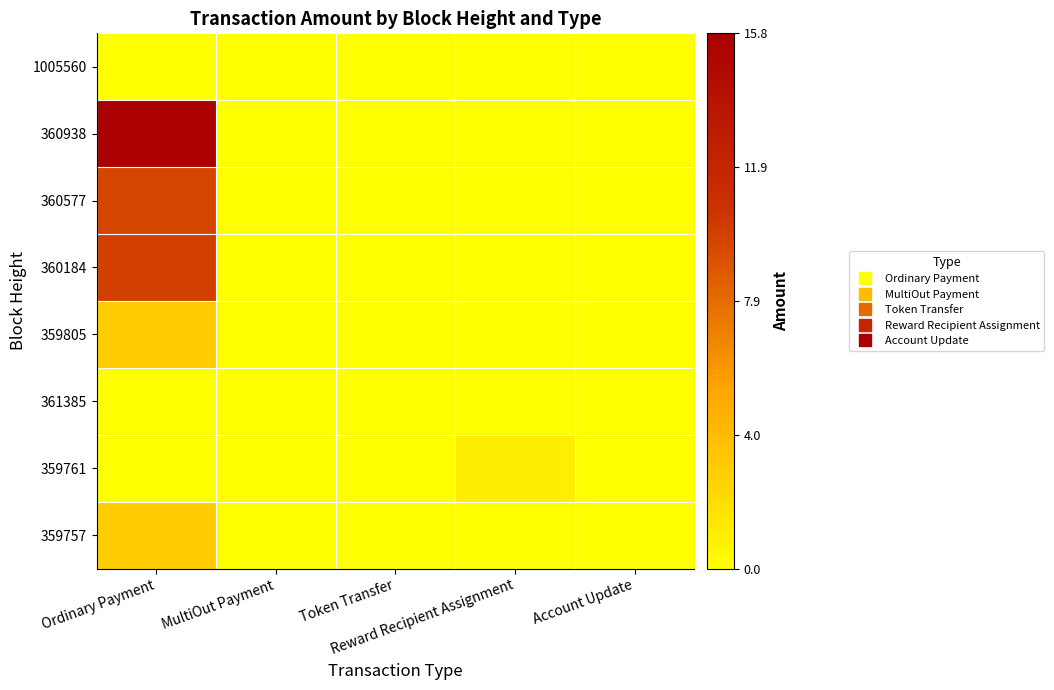

Which series has the widest spread of values?

360938